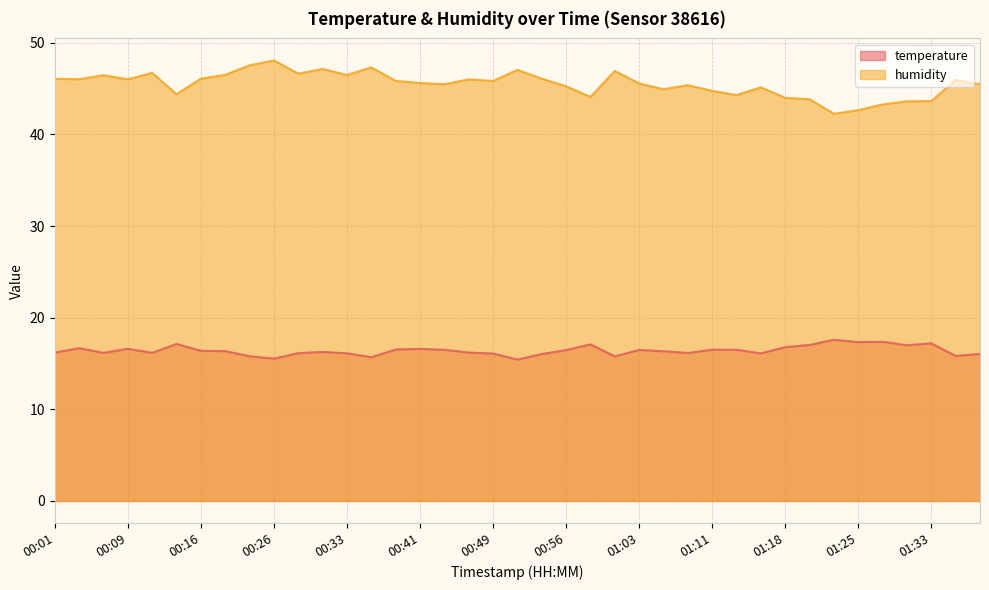

What is the value of the humidity point at the 37th from the left?

43.6